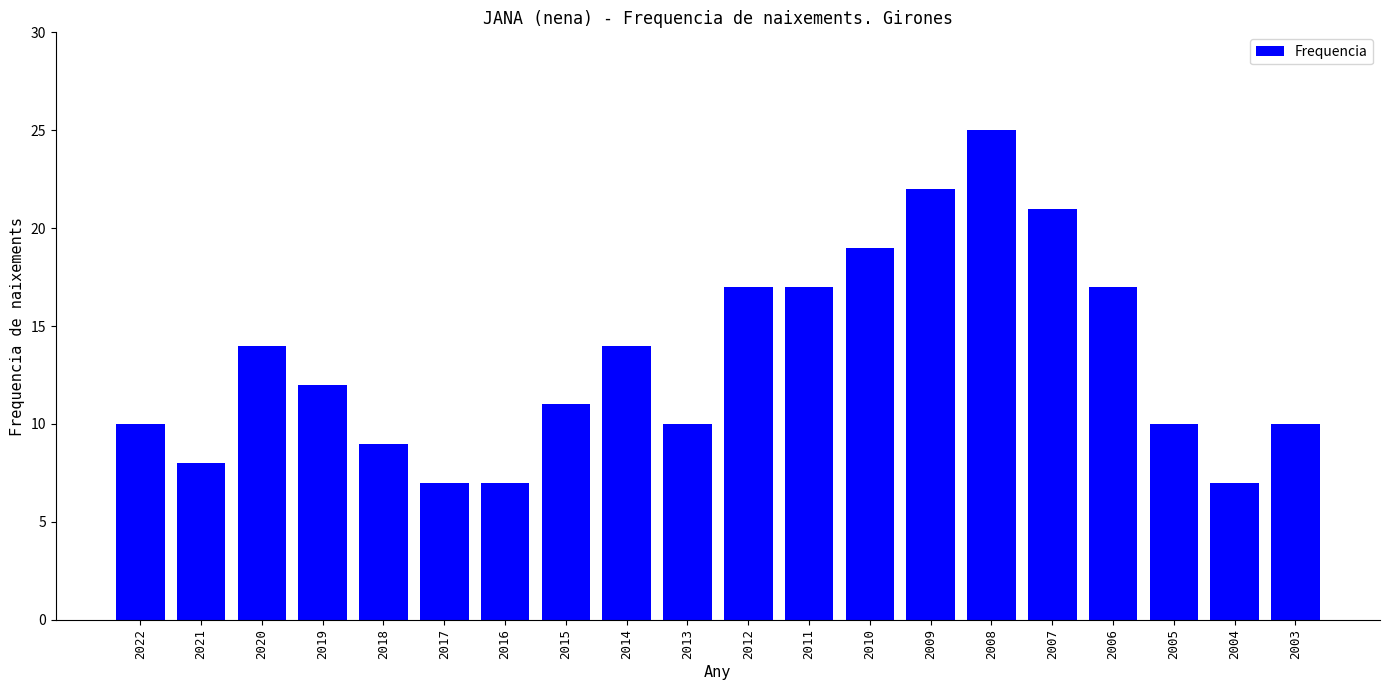

What is the ratio of the value at 2020 to the value at 2018?

1.6